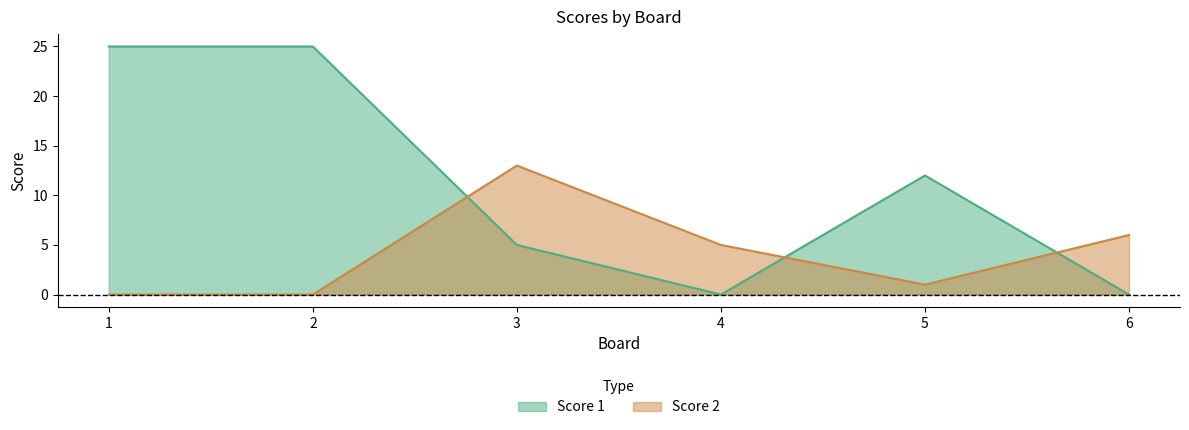

True or false: Score 2 has a value of 5 at 4.

True